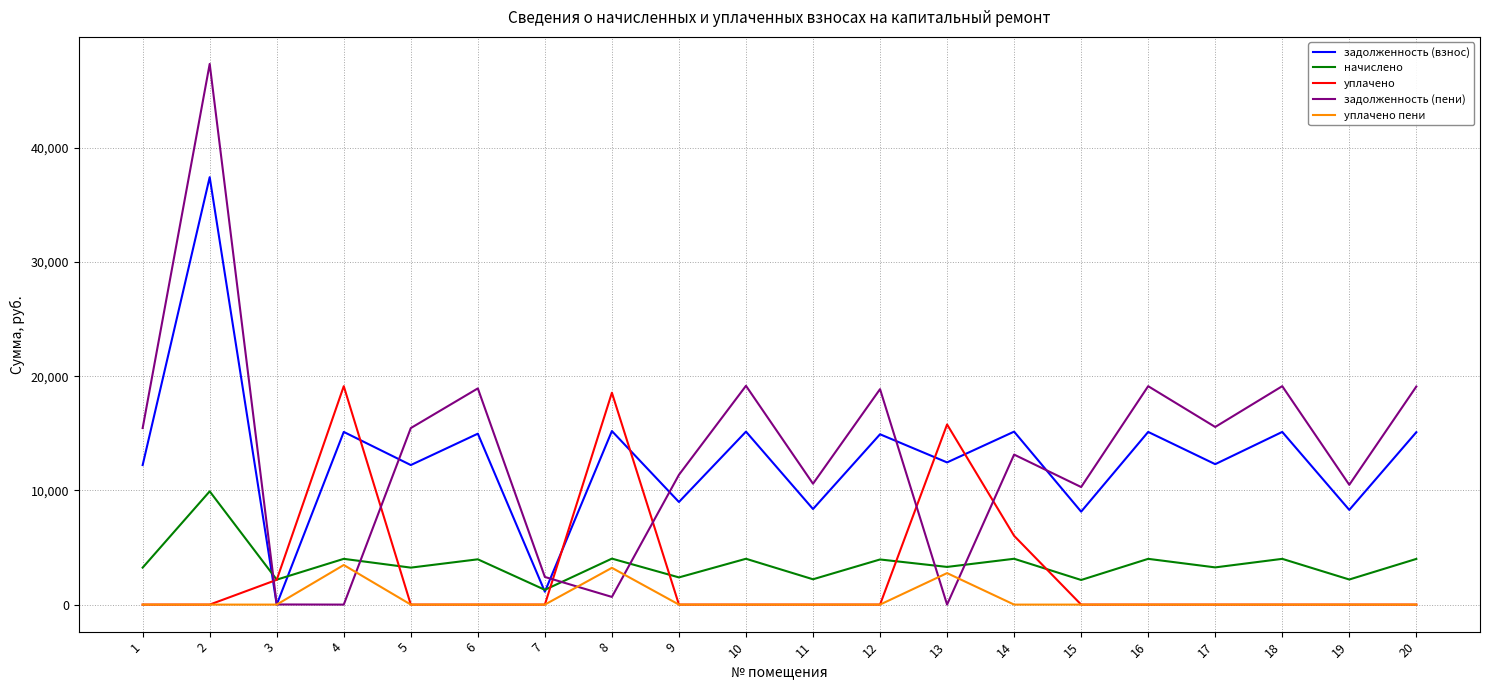

Rank the series by their maximum value, from lowest to highest.

уплачено пени, начислено, уплачено, задолженность (взнос), задолженность (пени)